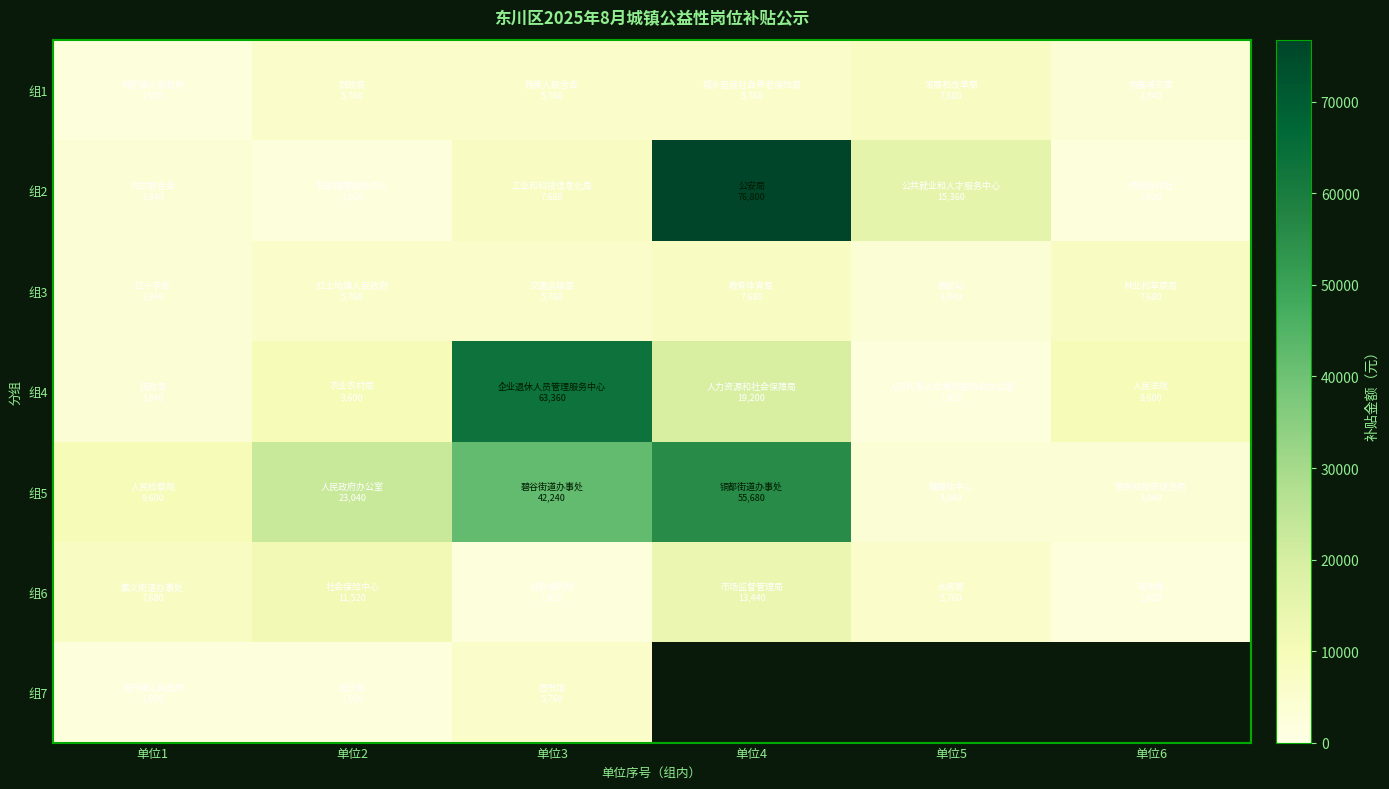

At how many categories does at least one series exceed 70348?

1